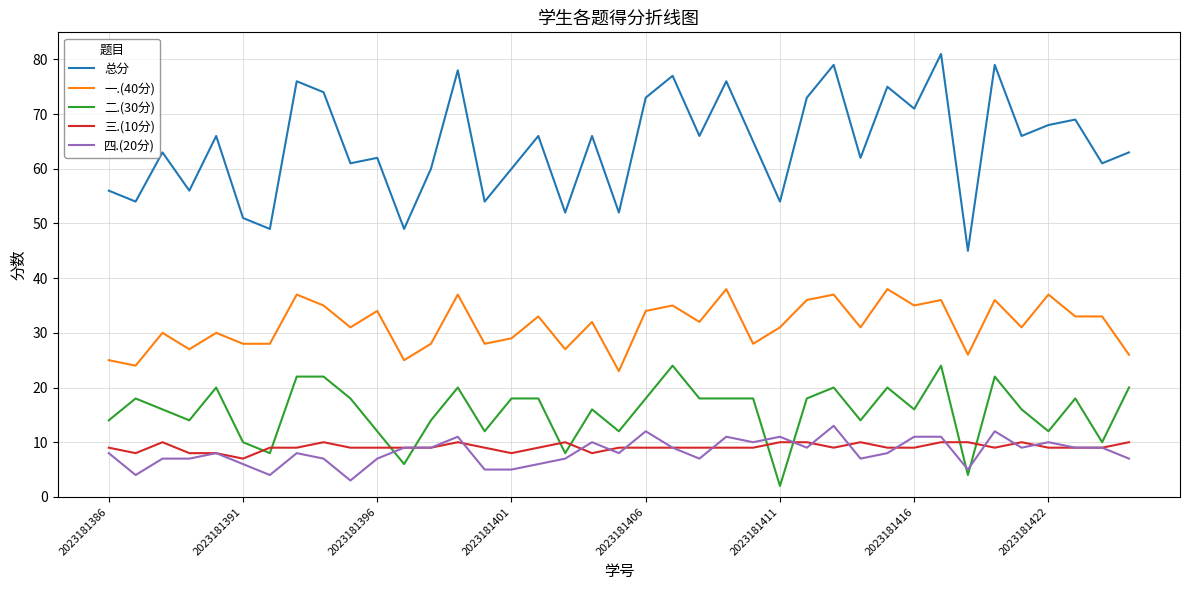

Which series has the largest range (max minus min)?

总分